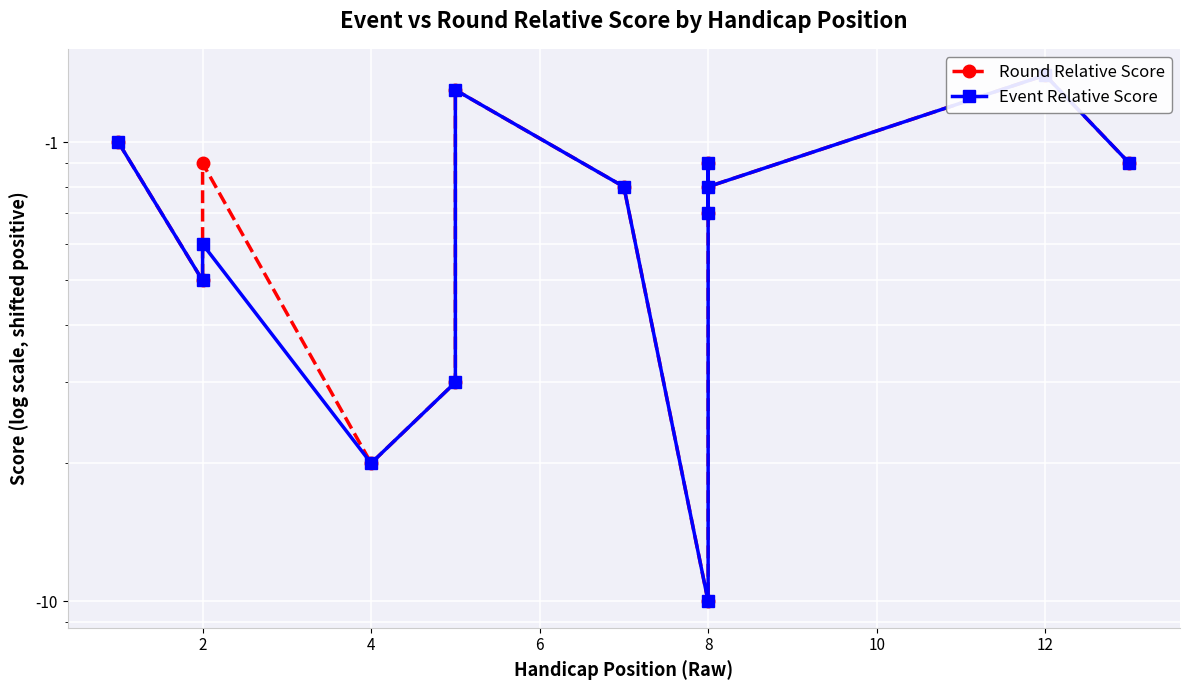

Does the chart display data point markers on the line(s)?

Yes